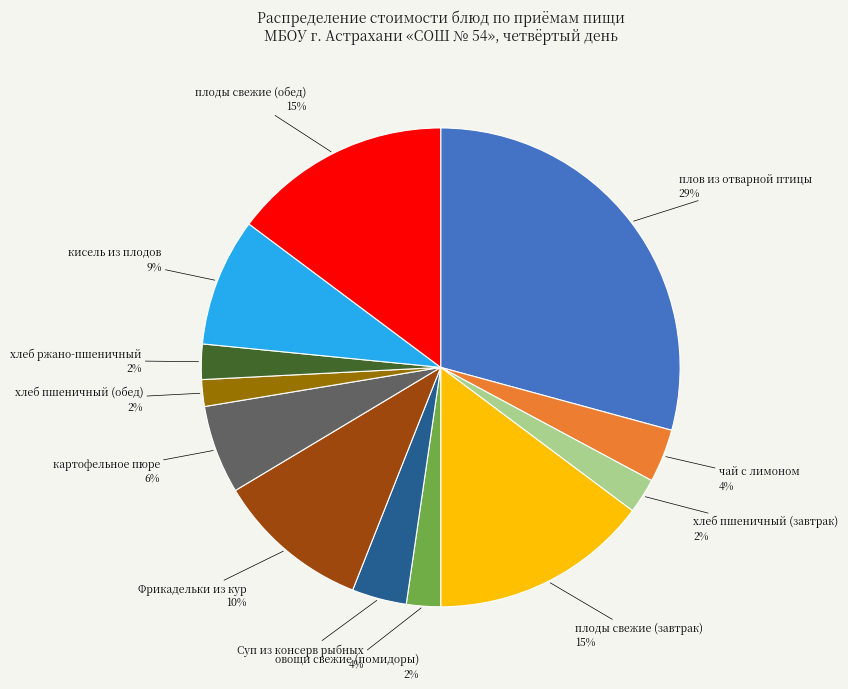

Is кисель из плодов the majority of the pie?

No